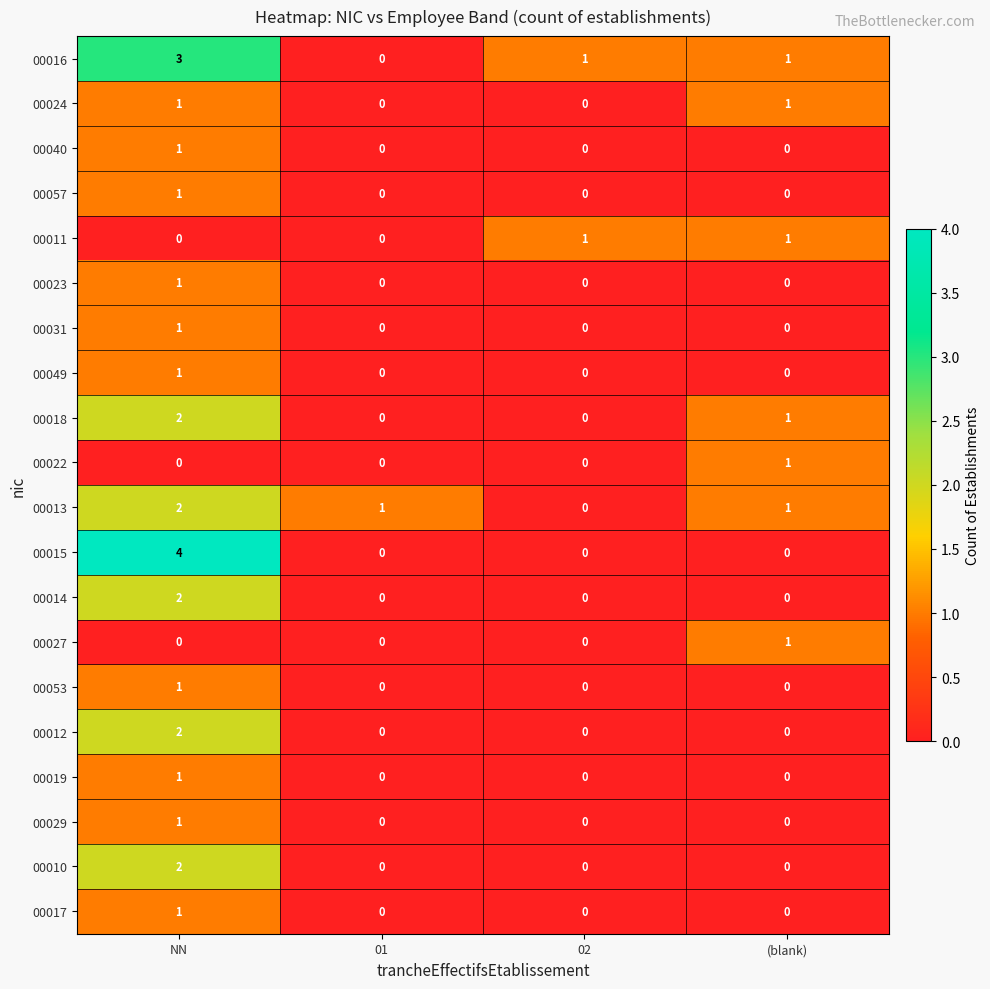

What is the highest value of the 00016 series?

3